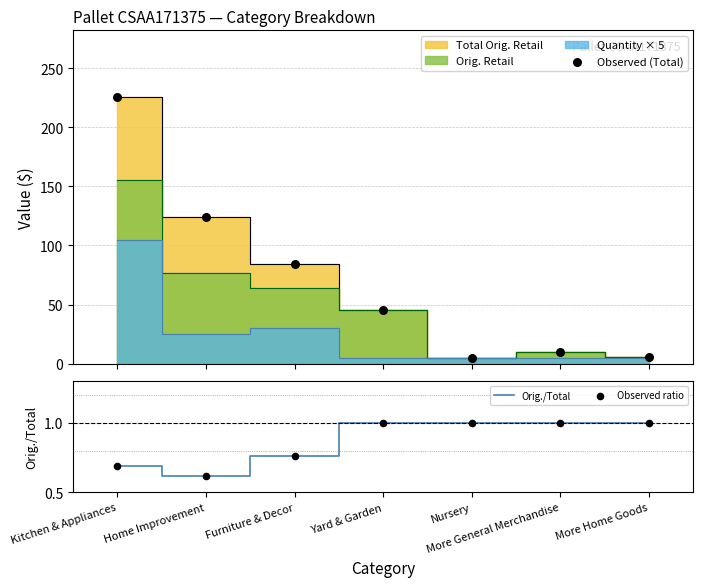

Which series has the largest Y range (max minus min)?

Observed (Total)